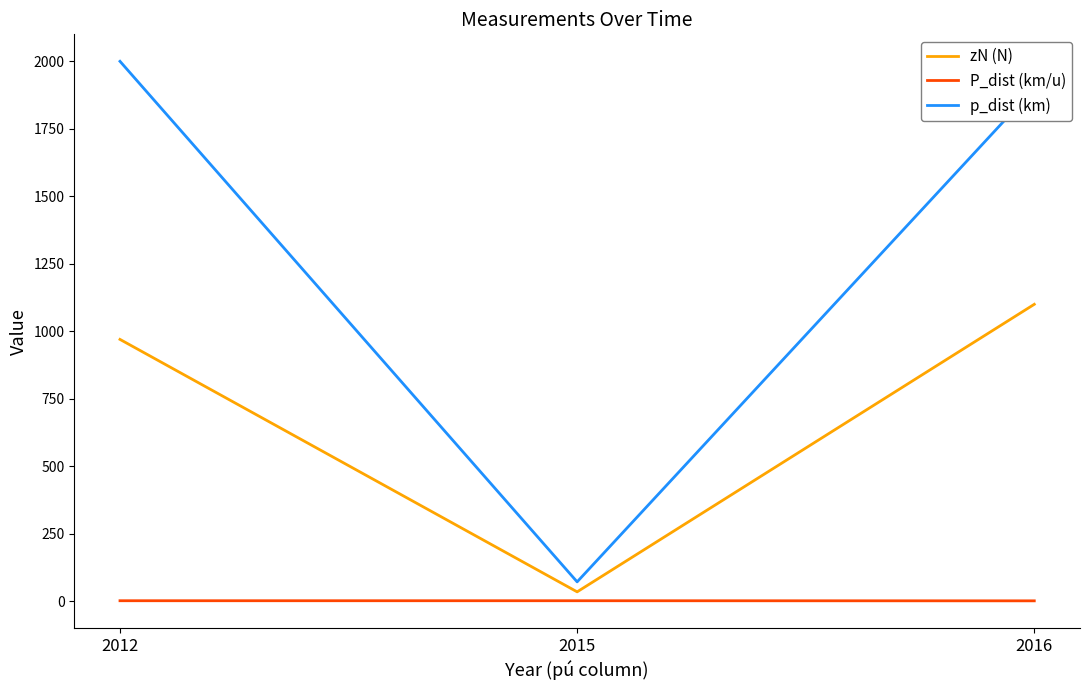

What are all the series names shown in the legend?

zN (N), P_dist (km/u), p_dist (km)